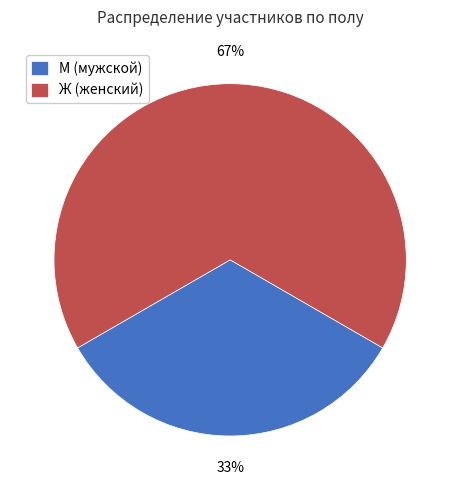

The Ж slice represents 67% of the pie. True or false?

True